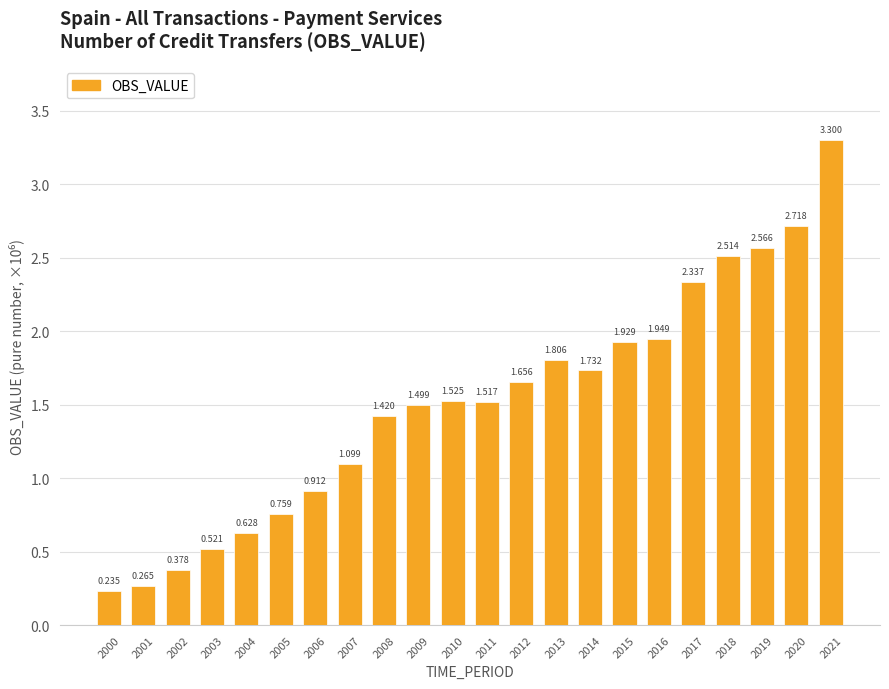

Reading left to right, list all the values displayed in this chart.

2000=0.2	2001=0.3	2002=0.4	2003=0.5	2004=0.6	2005=0.8	2006=0.9	2007=1.1	2008=1.4	2009=1.5	2010=1.5	2011=1.5	2012=1.7	2013=1.8	2014=1.7	2015=1.9	2016=1.9	2017=2.3	2018=2.5	2019=2.6	2020=2.7	2021=3.3